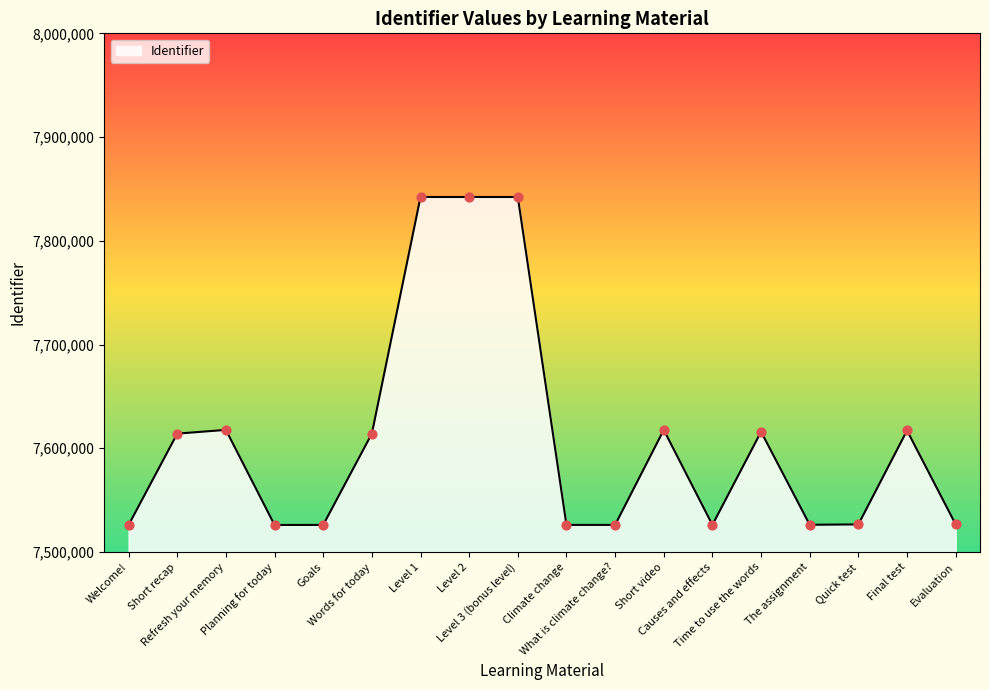

What is the ratio of the value at Short recap to the value at Time to use the words?

1.0